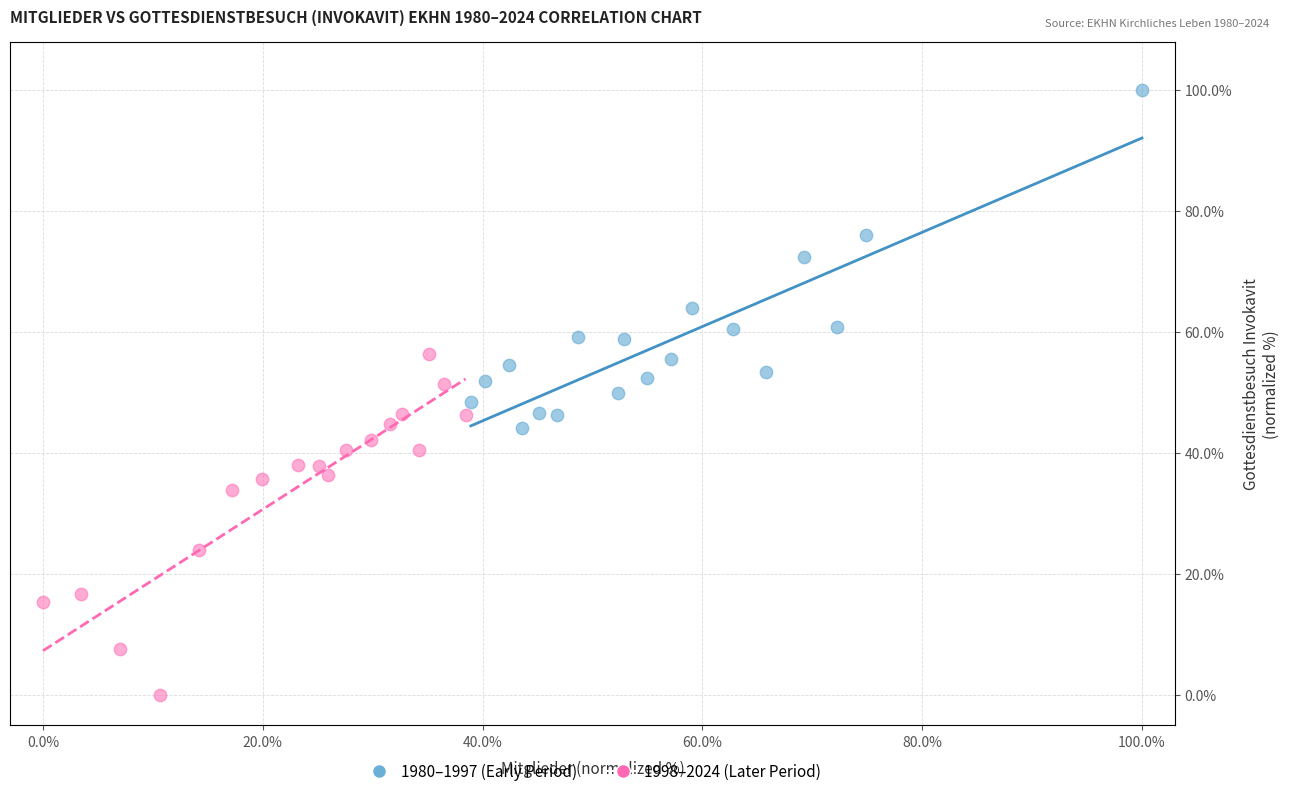

Which series contains the highest Y value?

1980–1997 (Early Period)